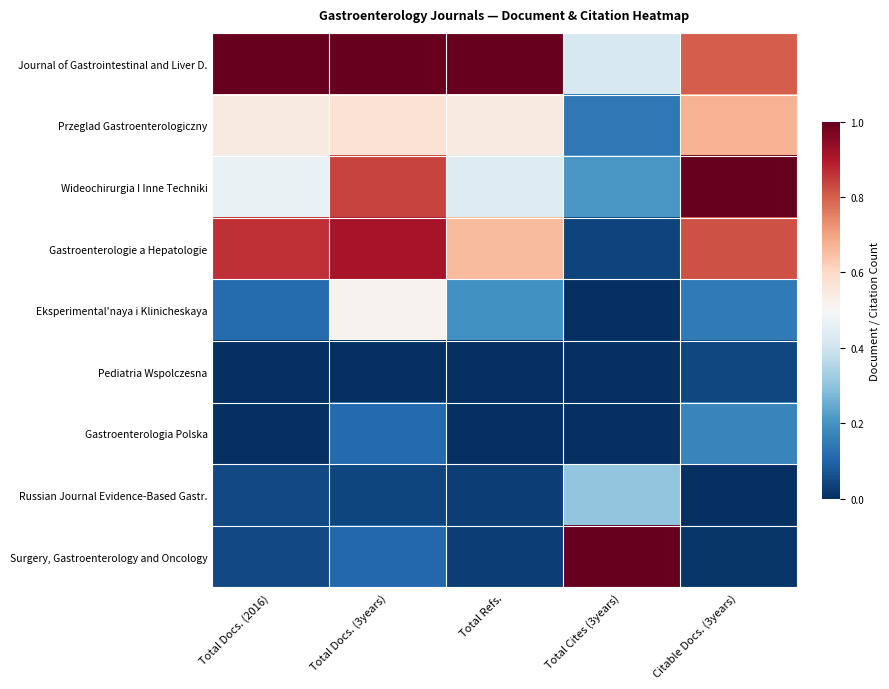

Which series has the largest range (max minus min)?

Surgery, Gastroenterology and Oncology